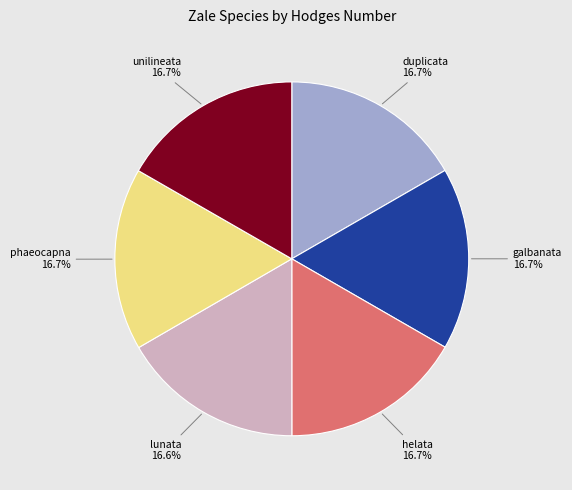

To the nearest percent, what percentage of the pie is helata?

17%